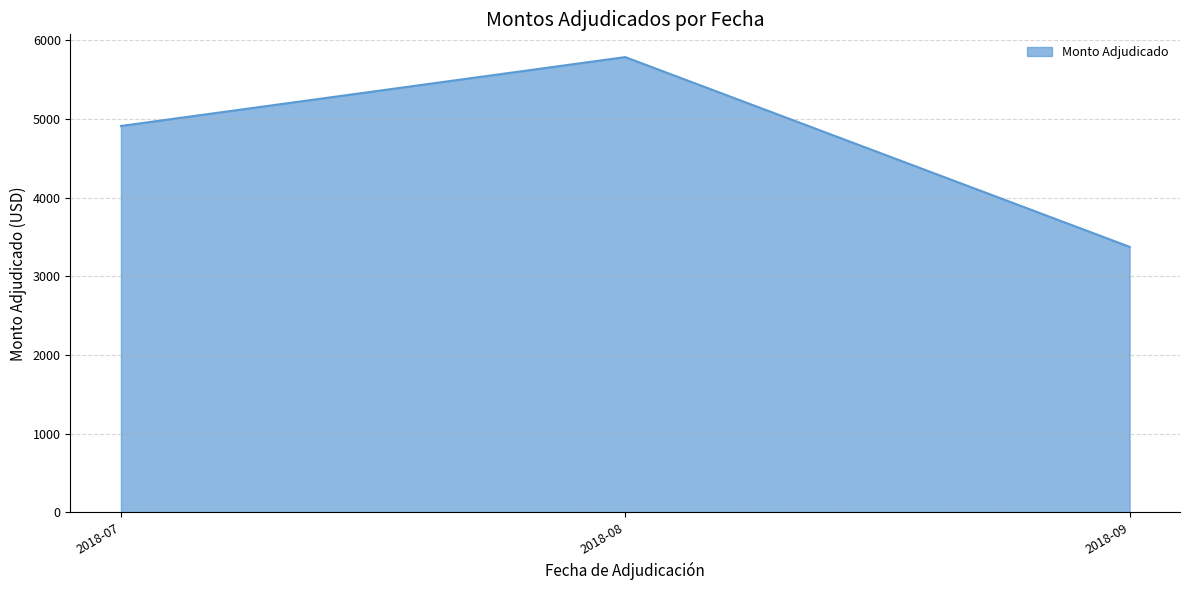

Which category has the highest value across all series?

2018-08